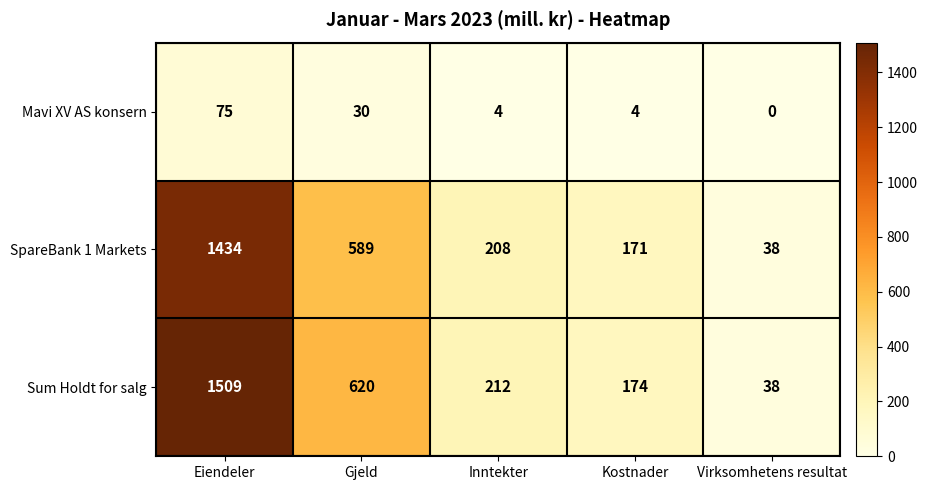

What is the sum of all Sum Holdt for salg values?

2553